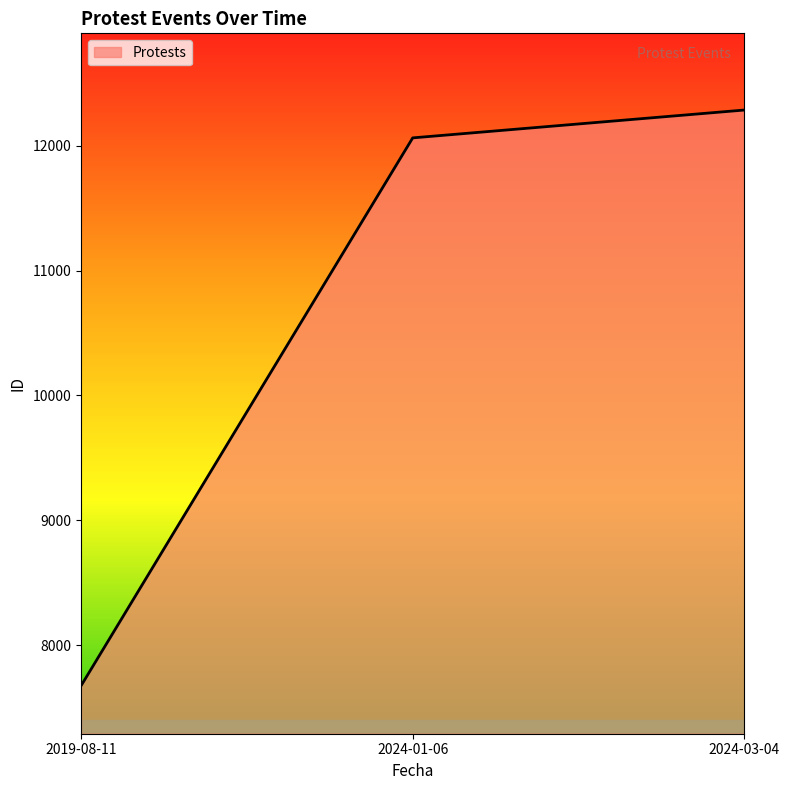

How many lines are shown in the chart?

1